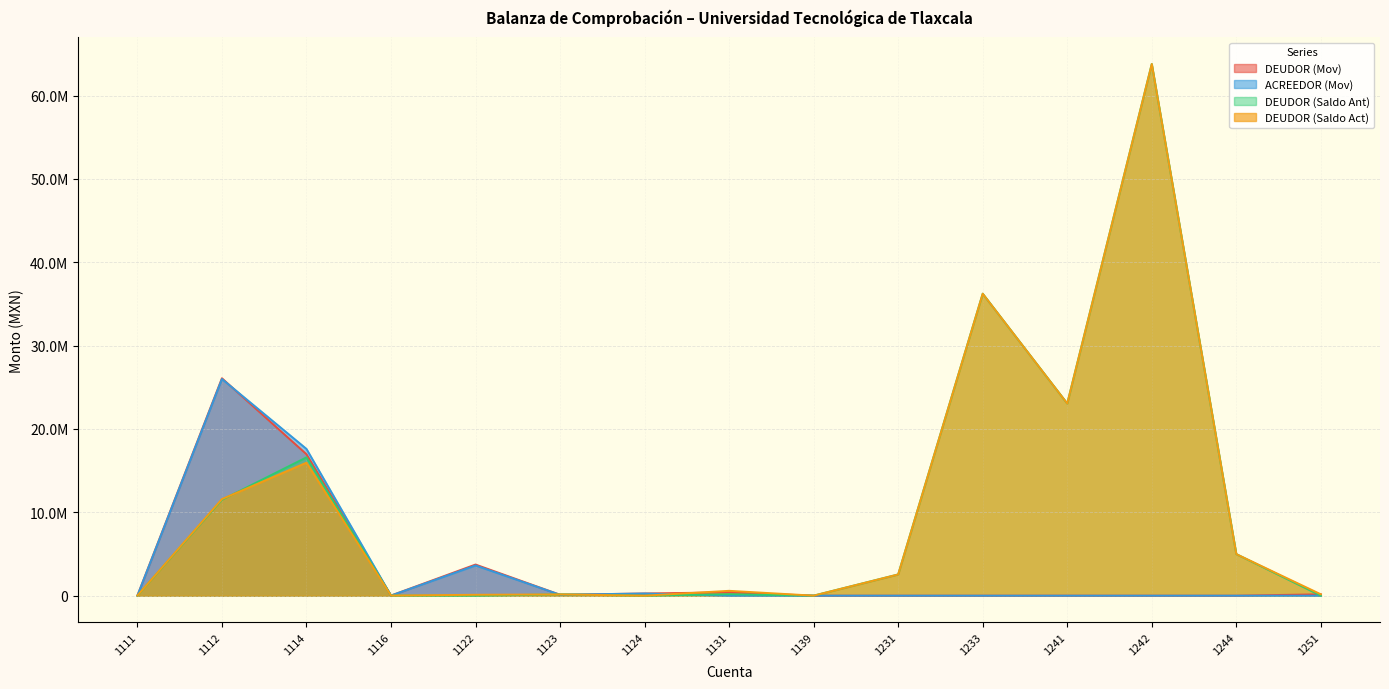

Rank the series by their maximum value, from highest to lowest.

DEUDOR (Saldo Ant), DEUDOR (Saldo Act), DEUDOR (Mov), ACREEDOR (Mov)